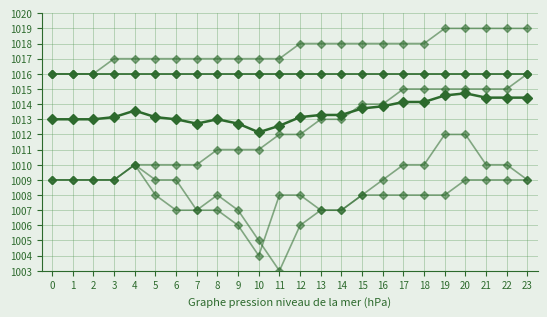

List the labels in order of press (mean) value, smallest first.

10, 11, 7, 9, 0, 1, 2, 6, 8, 3, 5, 12, 13, 14, 4, 15, 16, 17, 18, 21, 22, 23, 19, 20